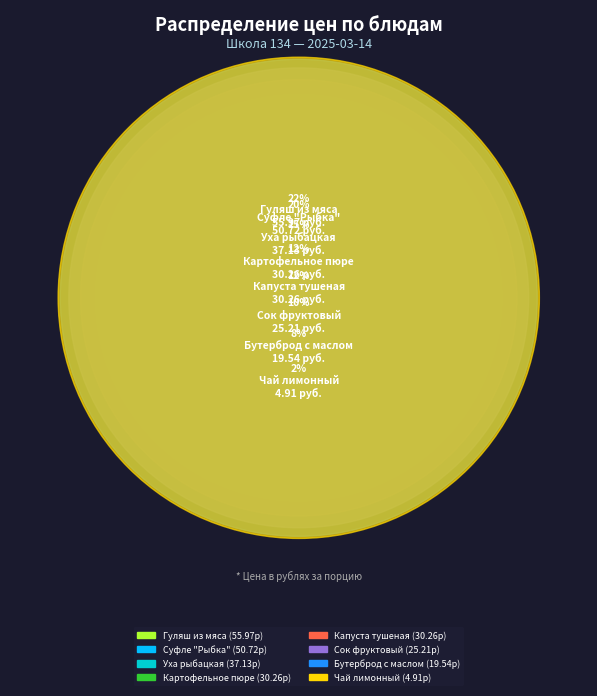

Is it true that Картофельное пюре is 3% of the pie?

False